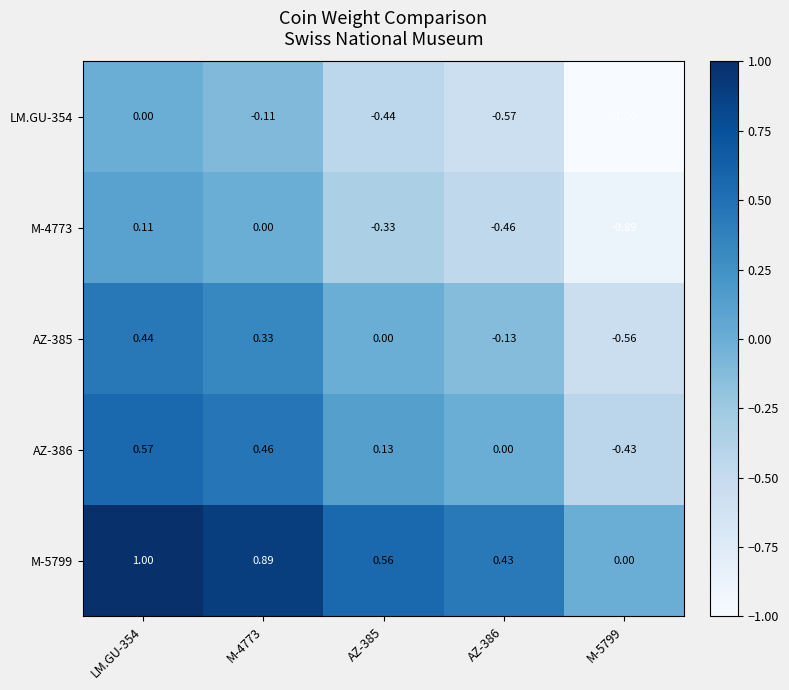

Which category has the highest value across all series?

LM.GU-354